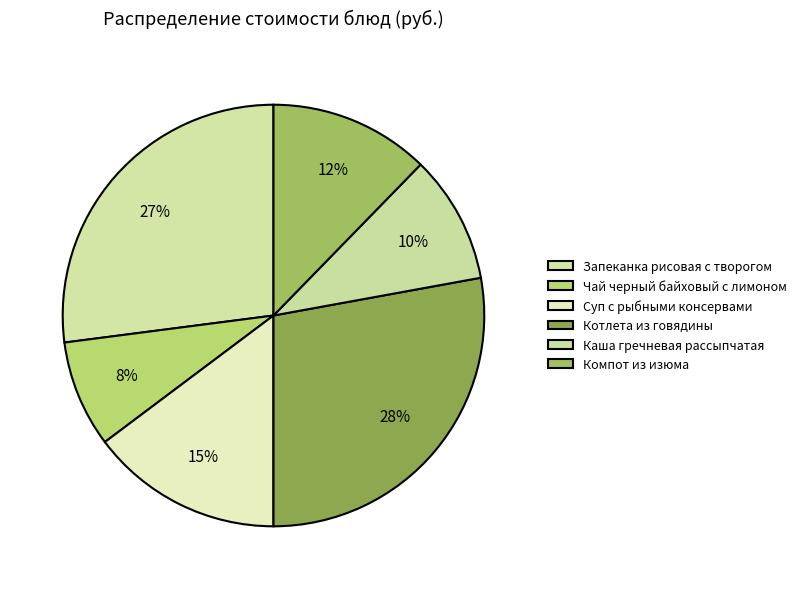

Do Котлета из говядины and Чай черный байховый с лимоном together represent more than half of the pie?

No